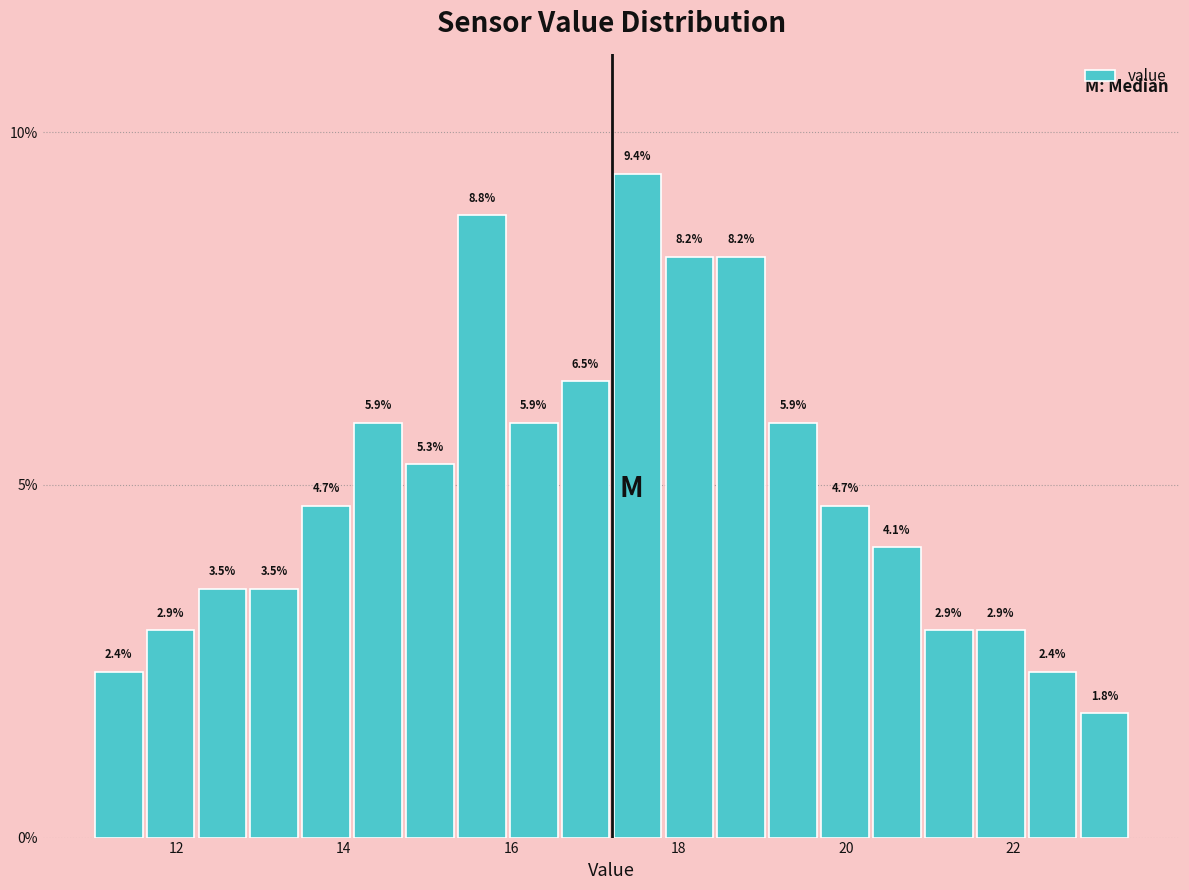

Around what value on the x-axis is the tallest bar? Give the approximate position of its centre, as read against the axis.

17.6